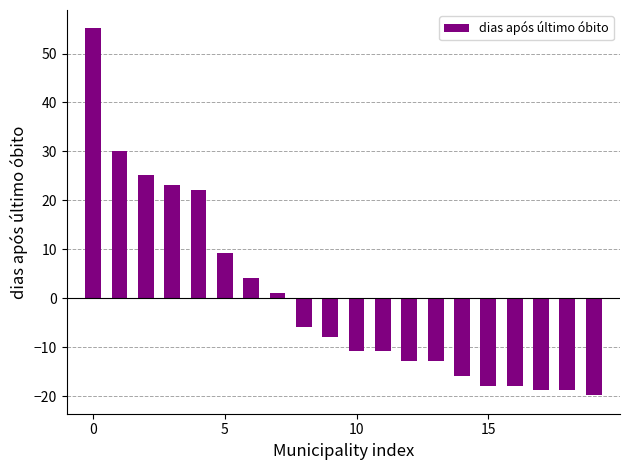

How many negative values are there?

12